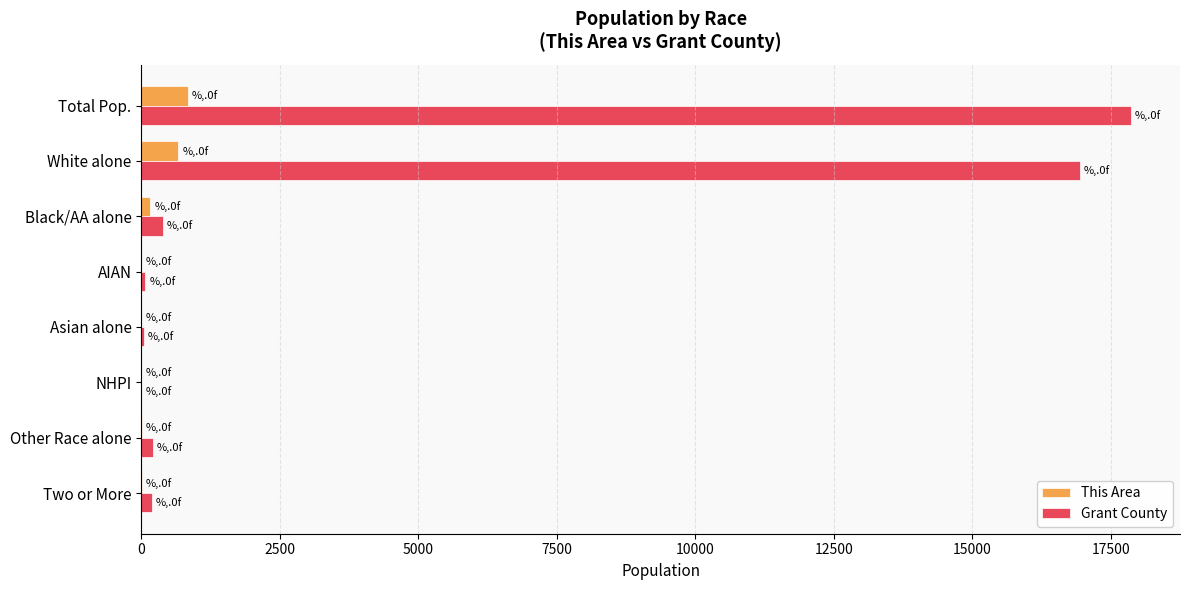

Which series has the largest range (max minus min)?

Grant County